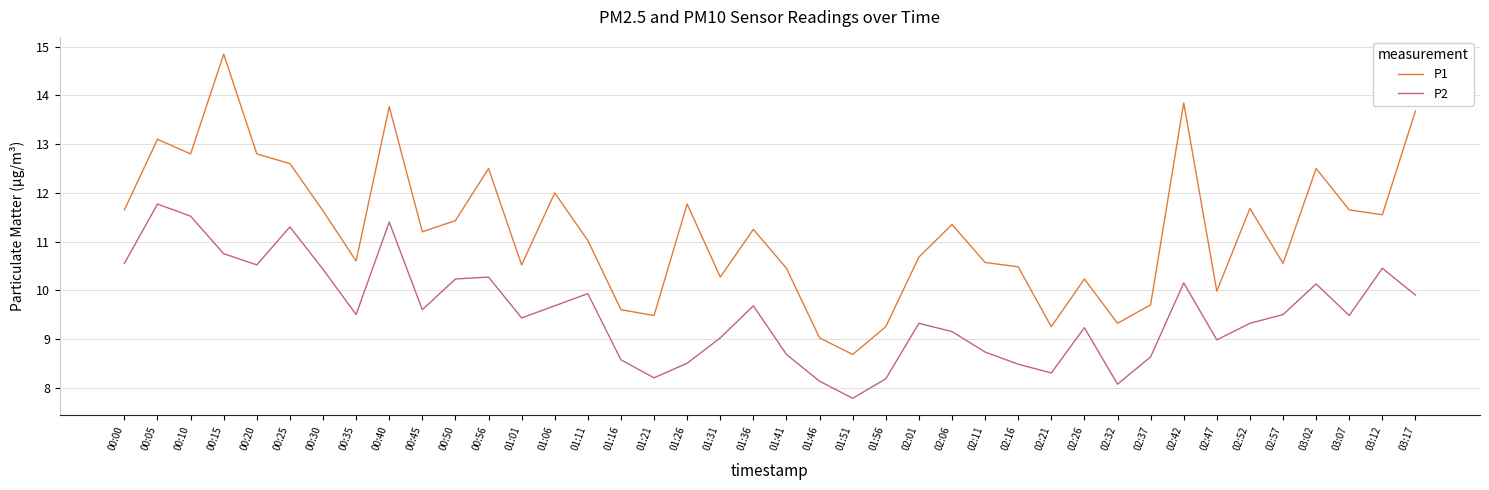

Is it true that P2 equals 4.8 at 01:51?

False